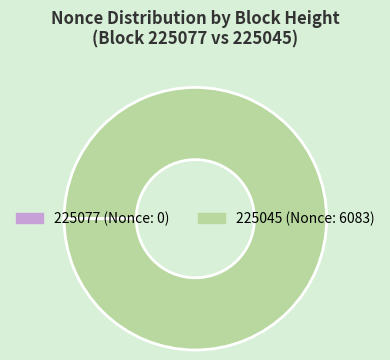

Is there any slice that represents more than half of the pie?

Yes